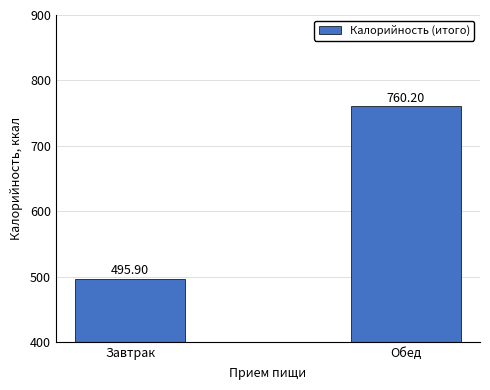

Count the number of data series in this chart.

1